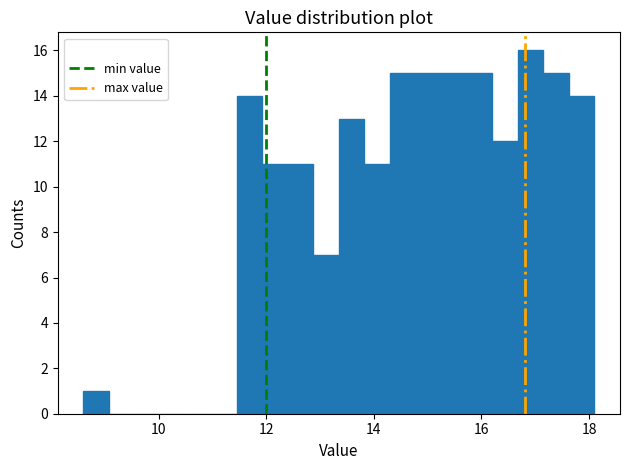

Read against the x-axis, roughly where is the centre of the tallest bar?

17.0